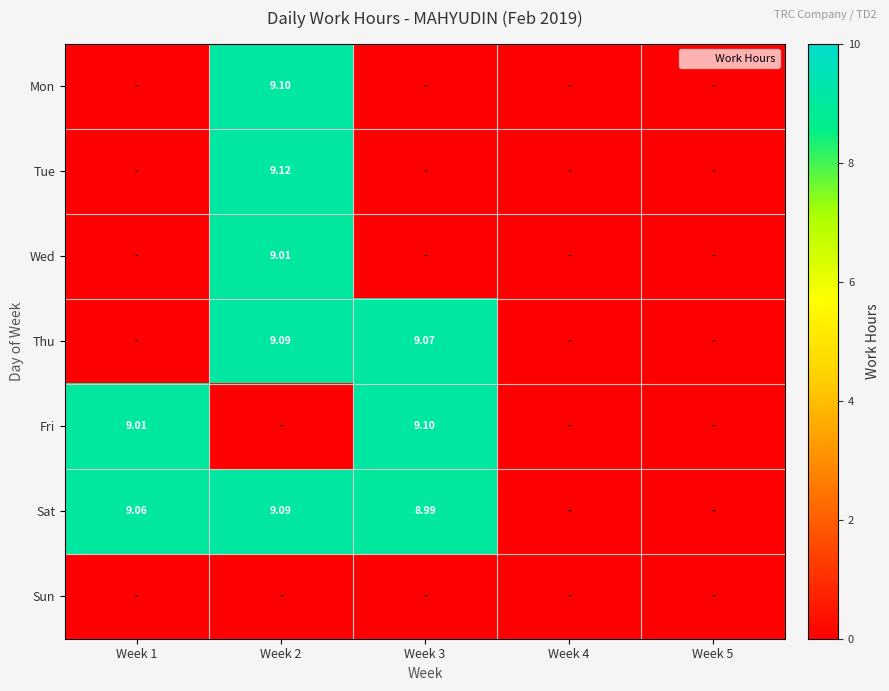

The value of Mon at Week 5 is 0.0. True or false?

True